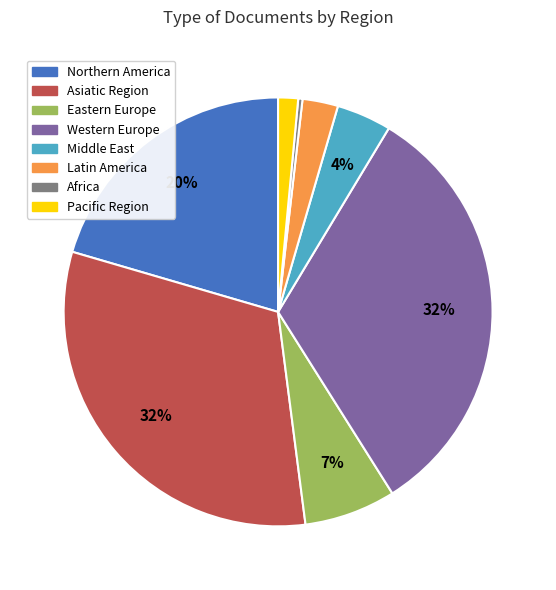

How many slices are in this pie chart?

8